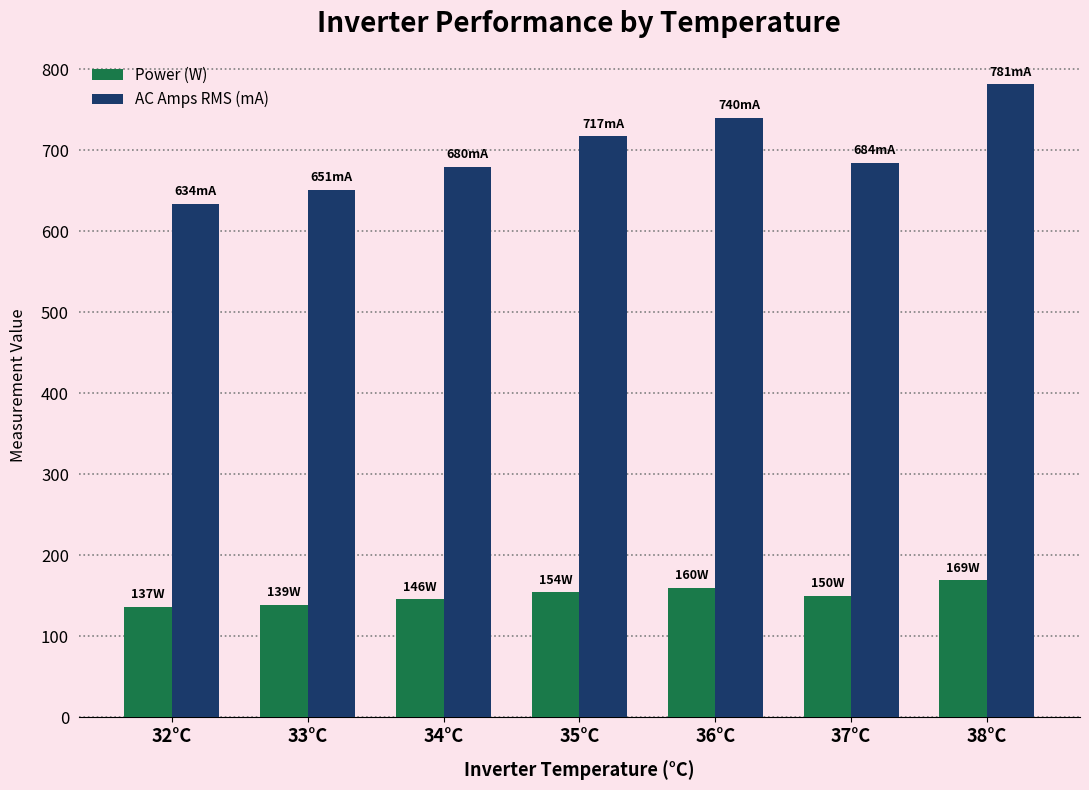

Where does the Power (W) series first go above 149?

35°C